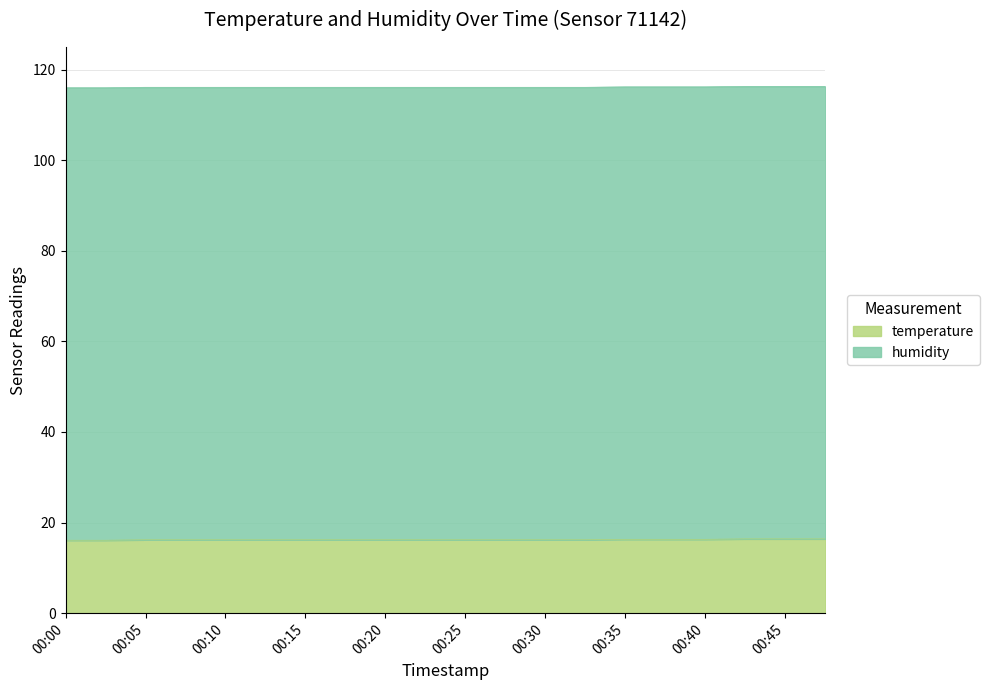

What is the value of the 12th point from the left?

16.2